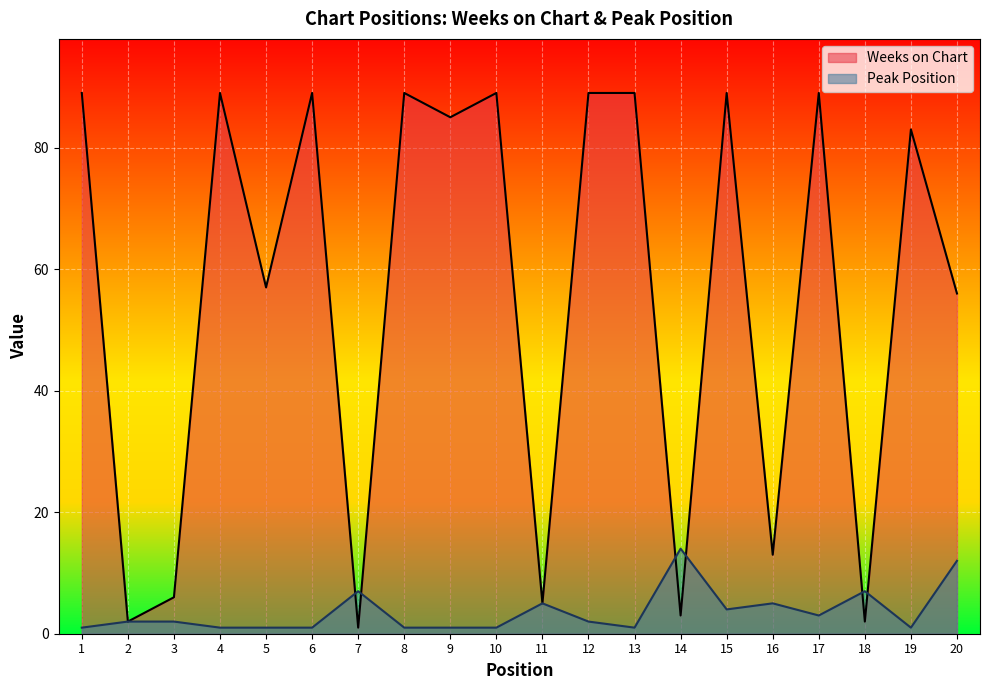

The Peak Position series shows 1 at 19. True or false?

True